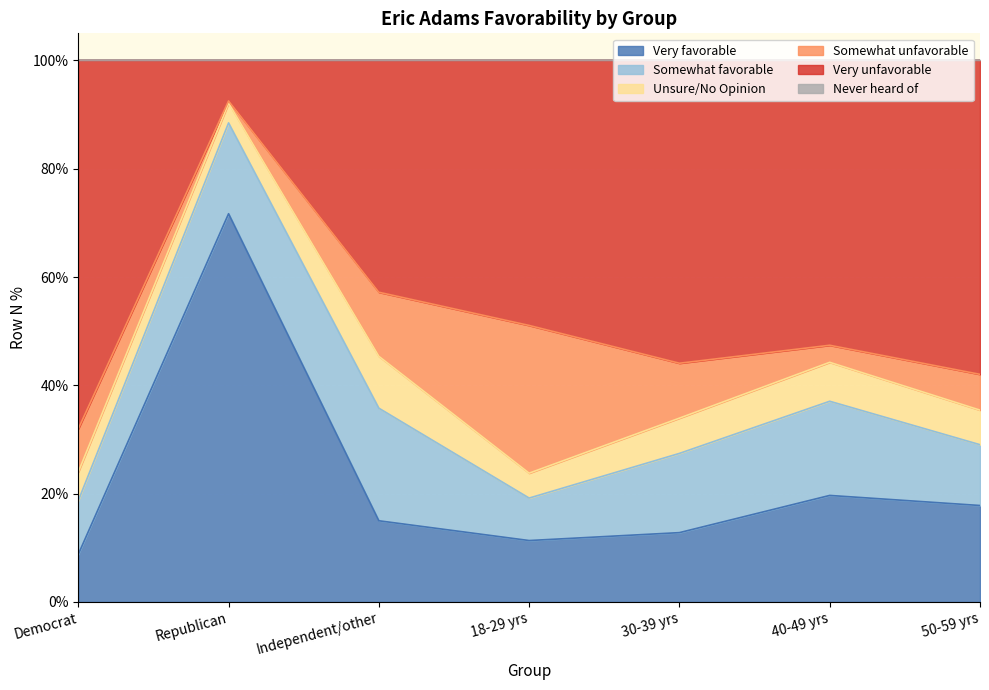

Count the number of data series in this chart.

6